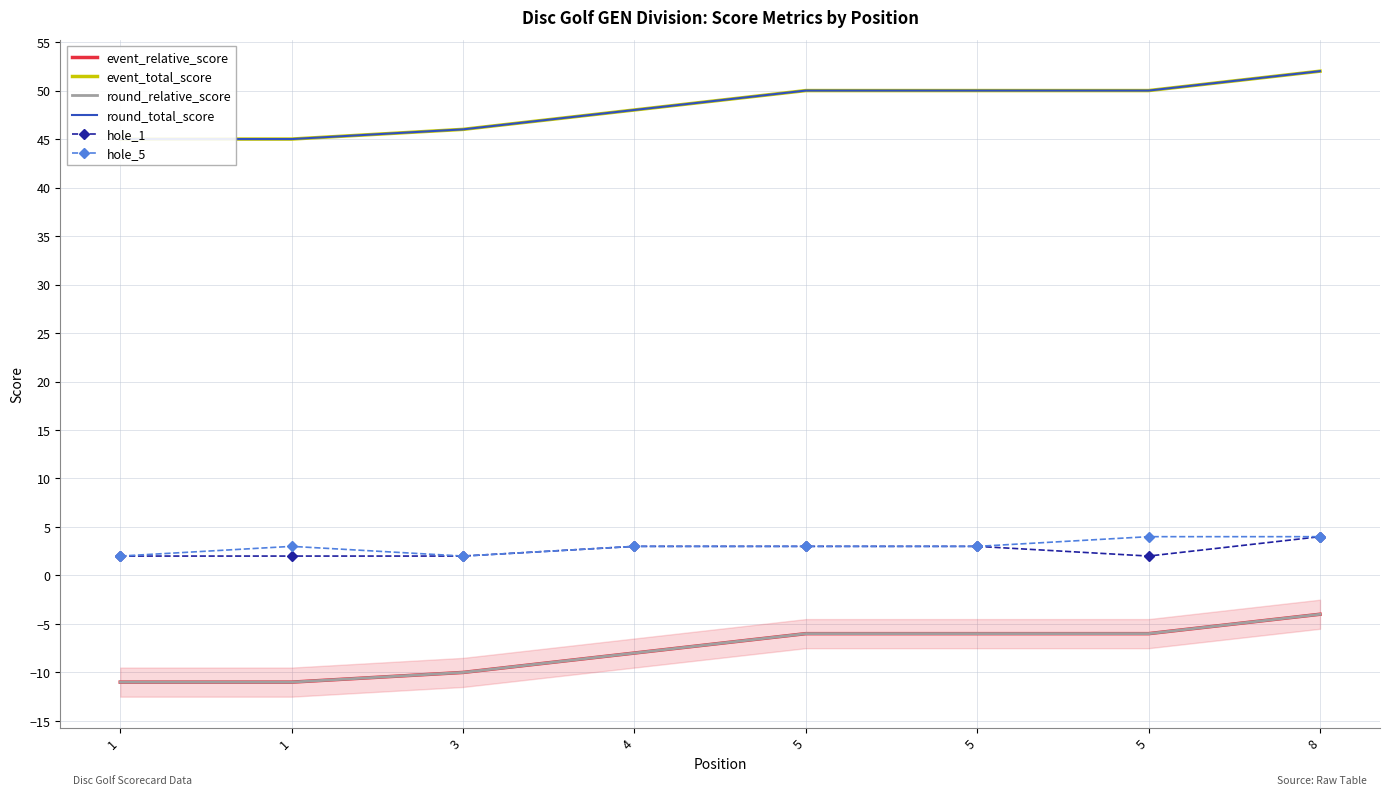

What are all the series names shown in the legend?

event_relative_score, event_total_score, round_relative_score, round_total_score, hole_1, hole_5